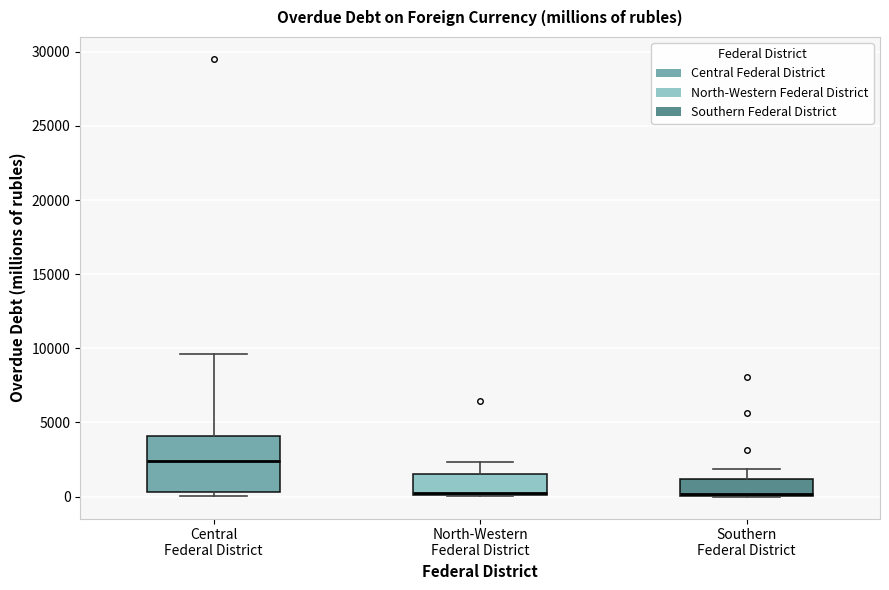

Reading left to right, read every box against the y-axis: the position of its median line, the range the box covers, and the ends of its whiskers. The values are not printed on the chart, so give them approximately, as read against the axis.

Central Federal District: median 2500, box 500 to 4000, whiskers 0 to 9500
North-Western Federal District: median 500, box 0 to 1500, whiskers 0 to 2500
Southern Federal District: median 0 (just above the box's lower edge), box 0 to 1000, whiskers 0 to 2000